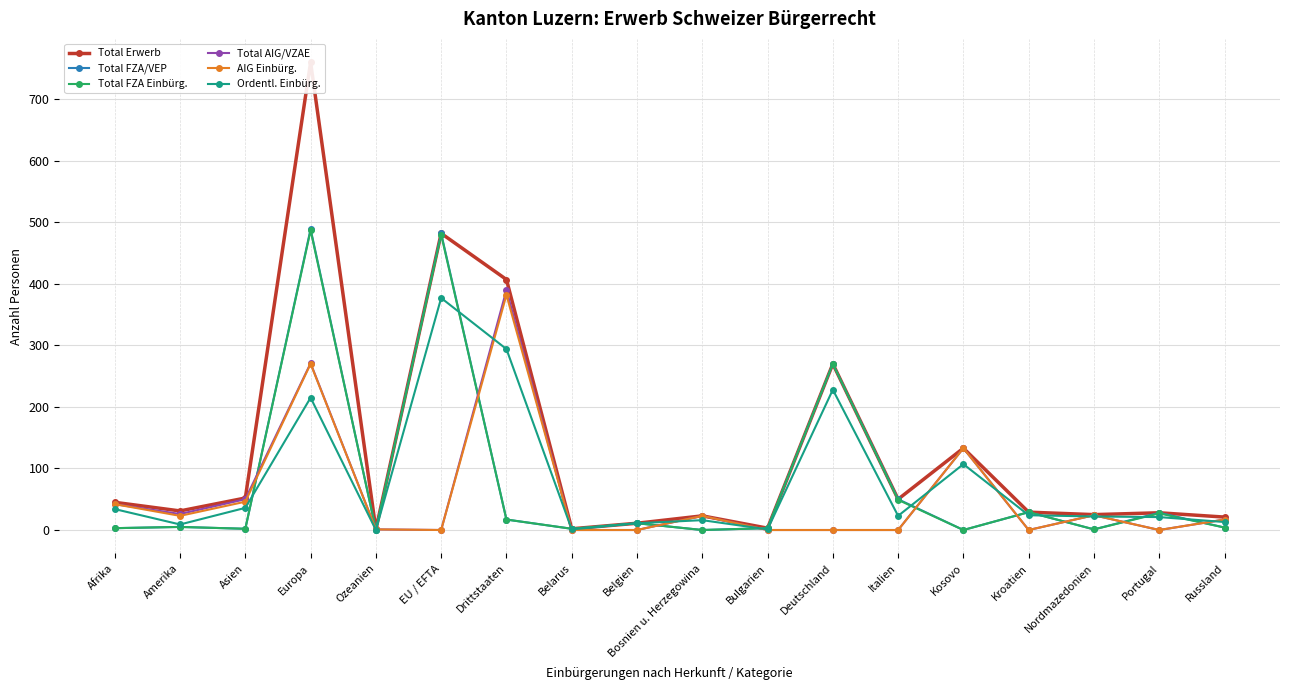

Reading left to right, extract all data points from this chart.

Total Erwerb: 45	31	52	760	1	482	407	2	11	23	3	270	50	133	29	25	28	21
Total FZA/VEP: 3	5	2	489	0	482	17	2	11	0	3	270	50	0	29	1	28	4
Total FZA Einbürg.: 3	5	2	487	0	480	17	2	11	0	3	270	49	0	29	1	27	4
Total AIG/VZAE: 42	26	50	271	1	0	390	0	0	23	0	0	0	133	0	24	0	17
AIG Einbürg.: 42	23	46	270	1	0	382	0	0	23	0	0	0	133	0	24	0	17
Ordentl. Einbürg.: 34	9	36	215	0	377	294	1	11	16	1	228	23	107	24	22	21	13